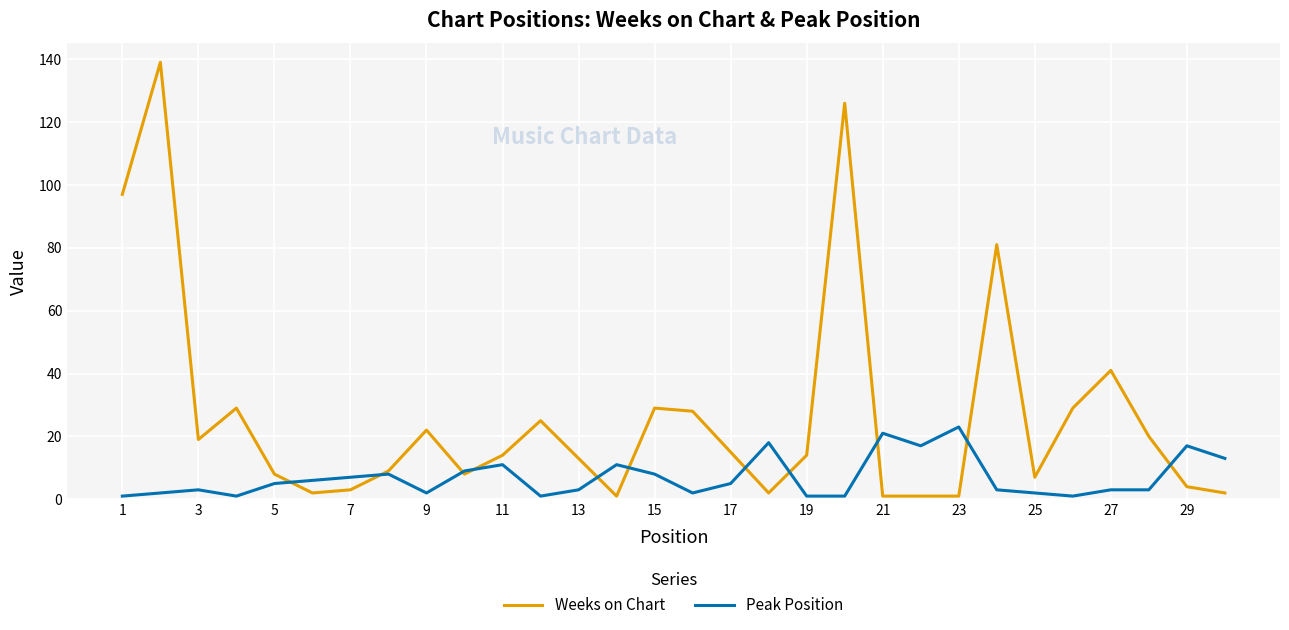

List the series in order of their peak value, lowest first.

Peak Position, Weeks on Chart